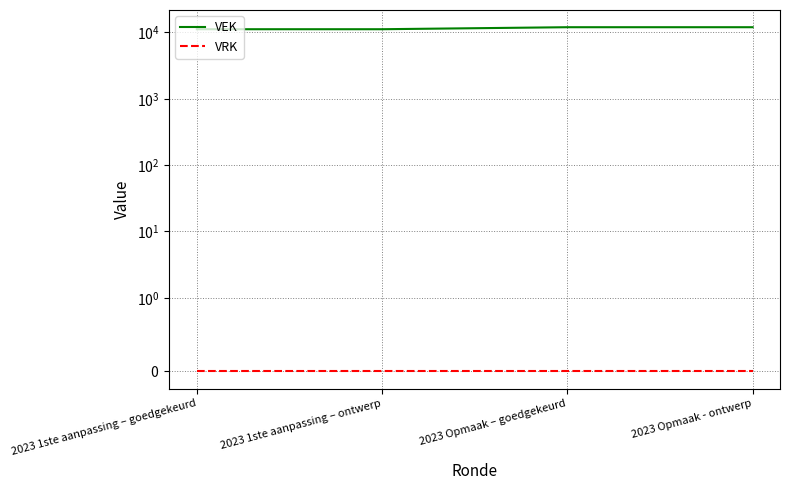

True or false: VEK and VRK intersect in this chart.

False